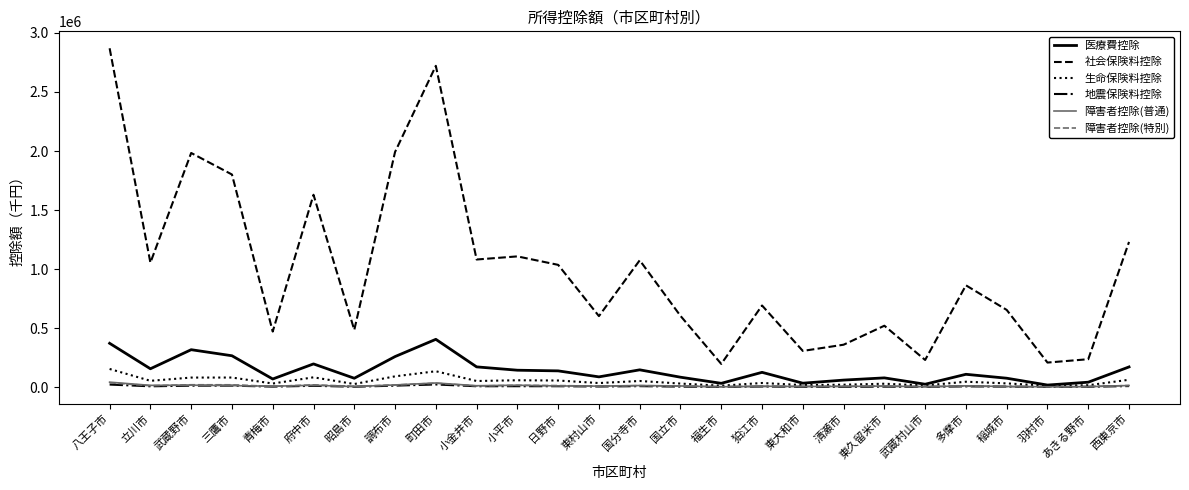

The 医療費控除 series shows 75226 at 昭島市. True or false?

True